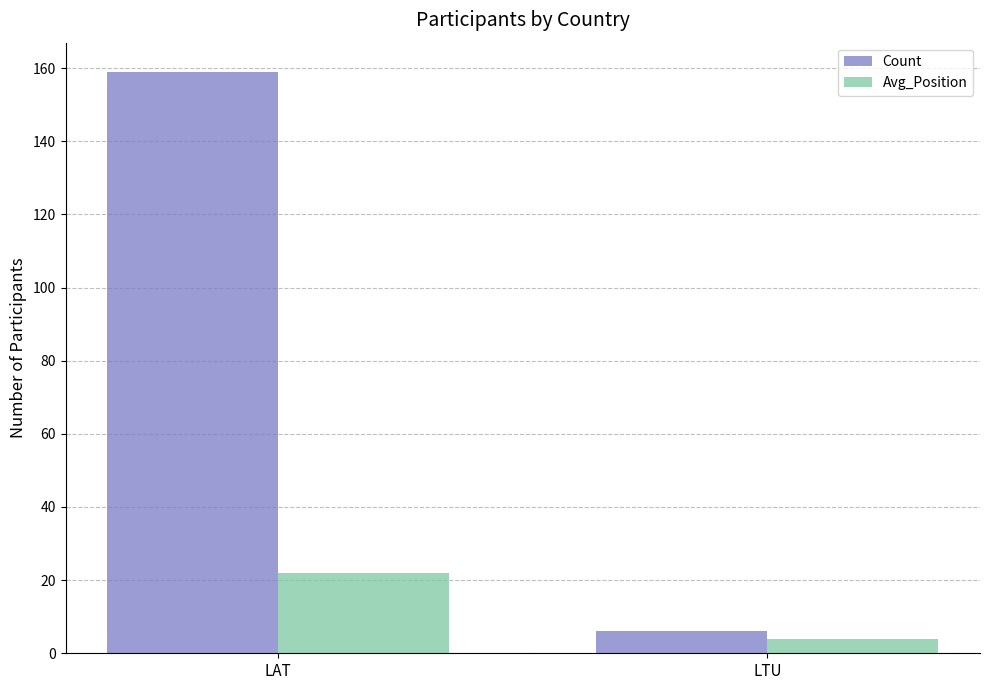

Reading left to right, list all the values displayed in this chart.

Count: 159	6
Avg_Position: 22	4